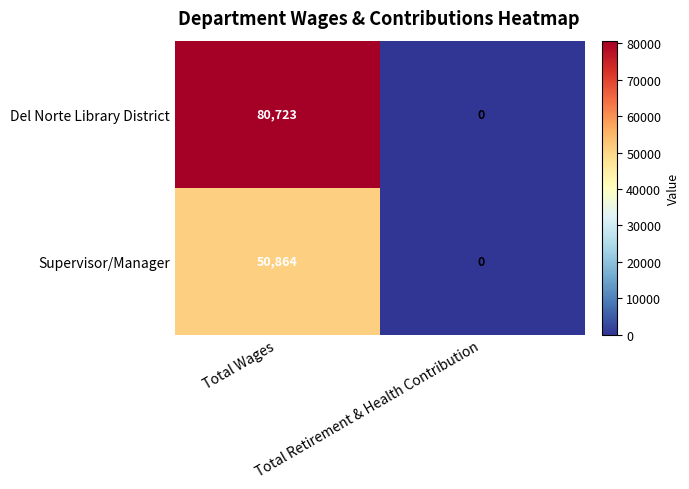

Rank the series by their maximum value, from lowest to highest.

Supervisor/Manager, Del Norte Library District